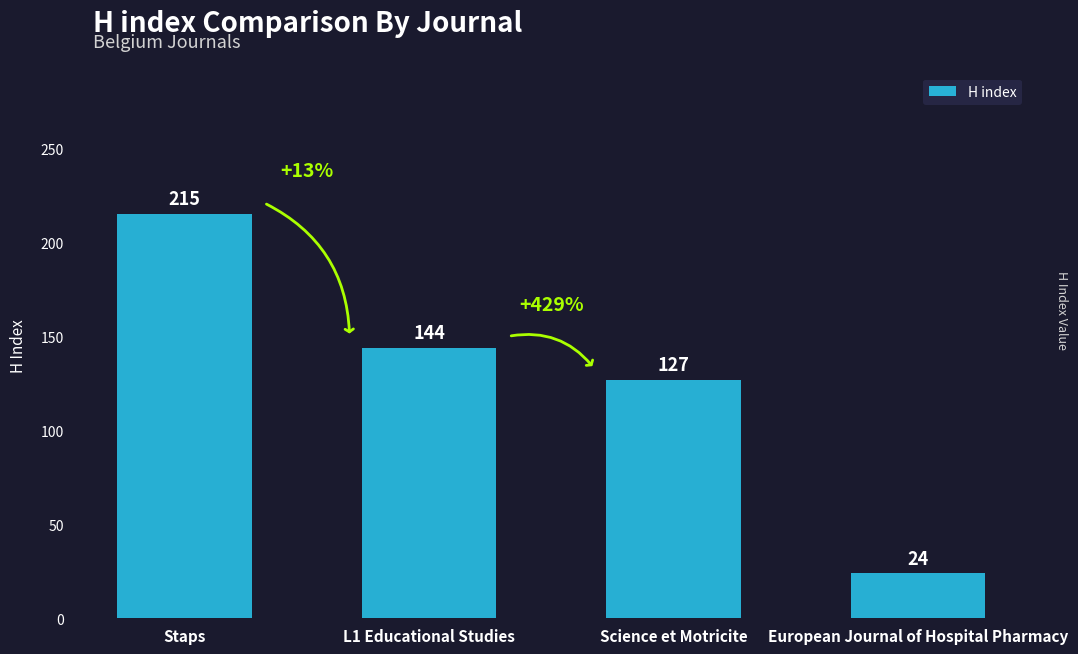

What is the ratio of the value at Staps to the value at Science et Motricite?

1.7